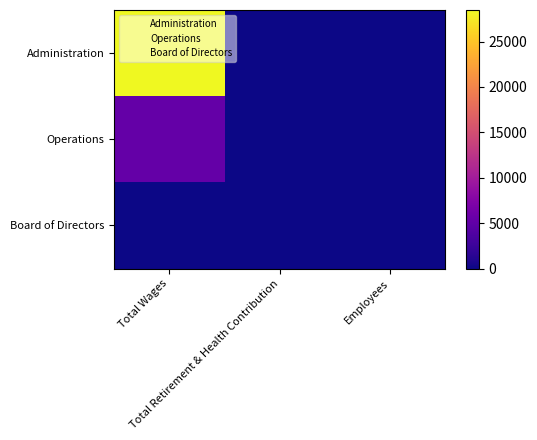

List the series in order of their overall mean, lowest first.

Board of Directors, Operations, Administration